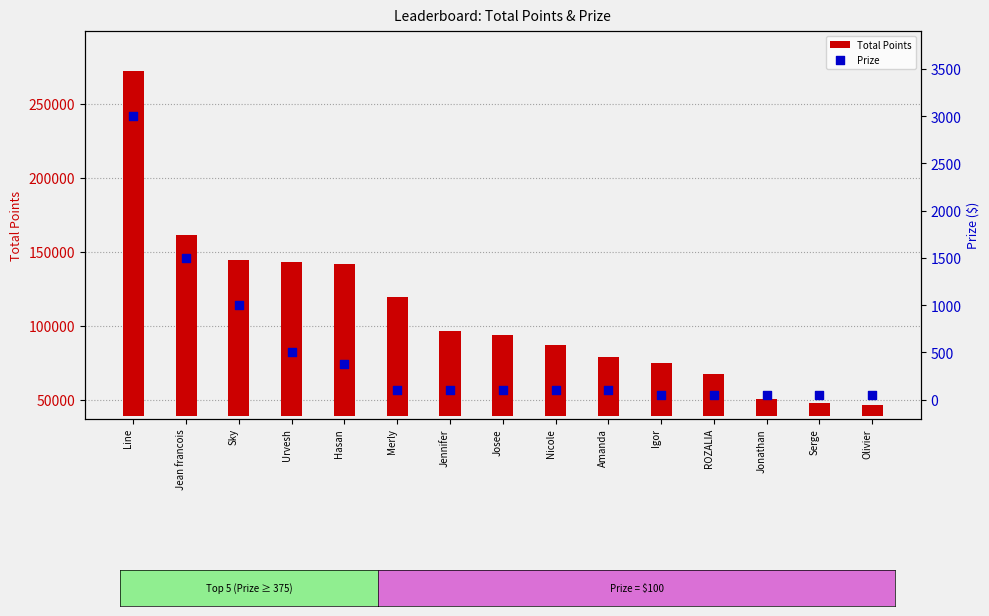

Which series reaches the minimum Y coordinate?

Prize